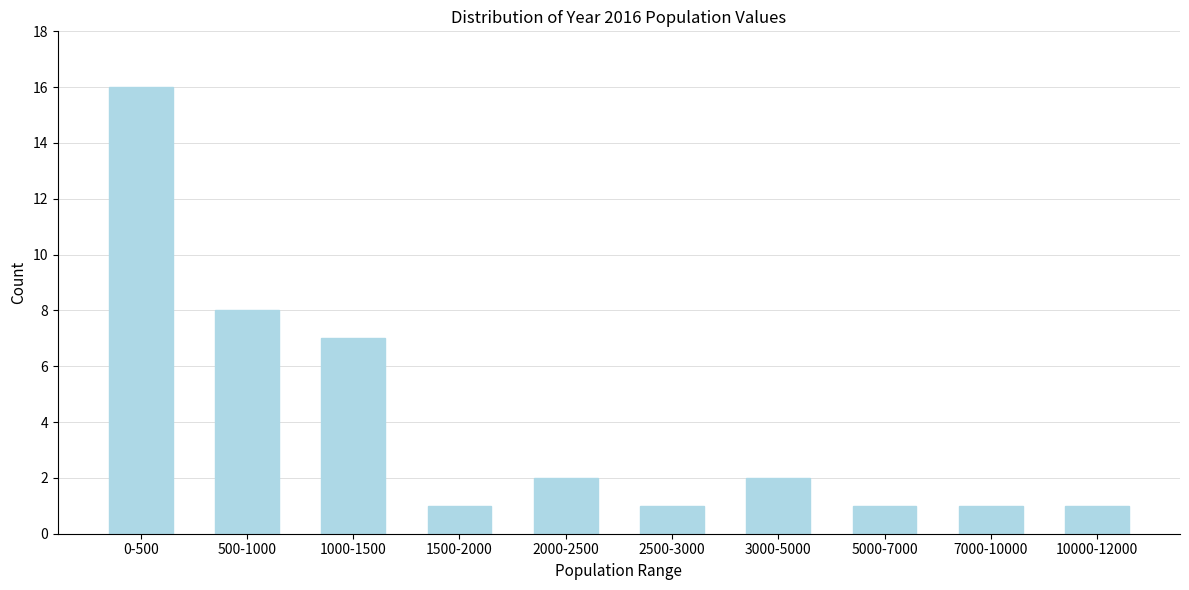

Reading left to right, transcribe all the data shown in this chart.

0-500=16	500-1000=8	1000-1500=7	1500-2000=1	2000-2500=2	2500-3000=1	3000-5000=2	5000-7000=1	7000-10000=1	10000-12000=1